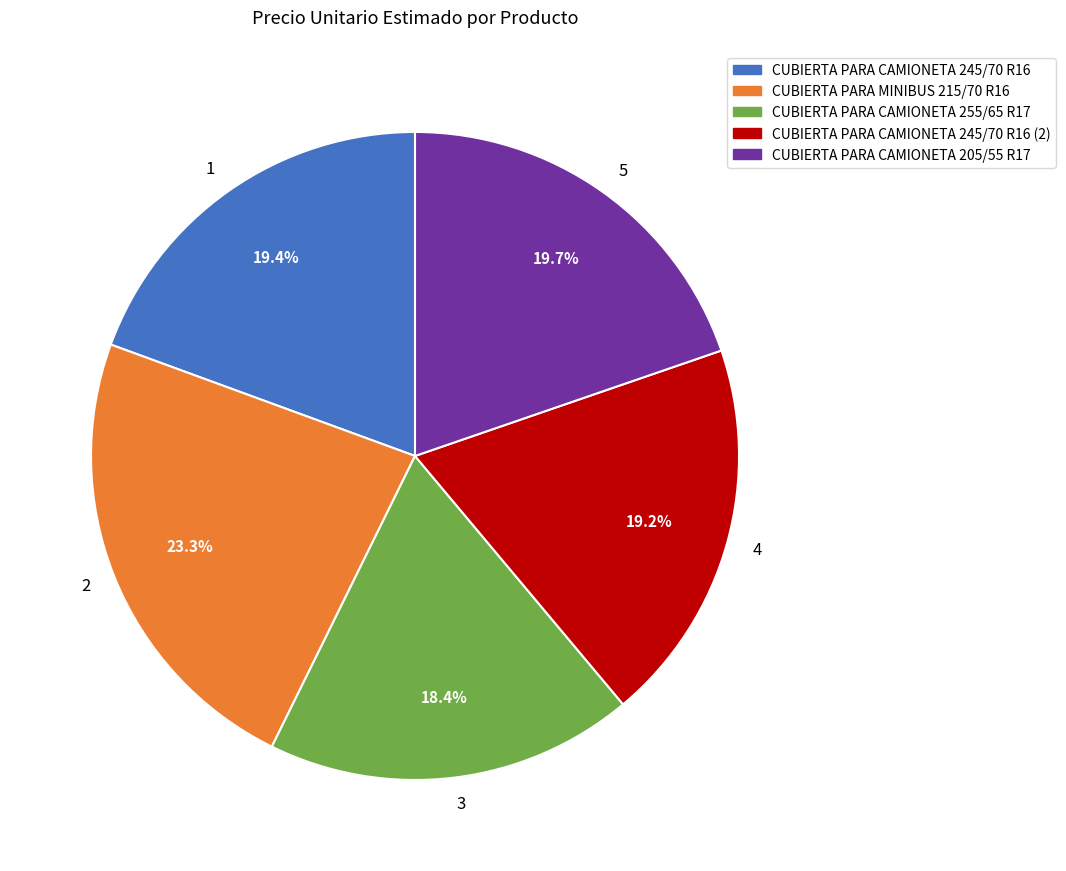

What is the ratio of the value at 2 to the value at 1?

1.2